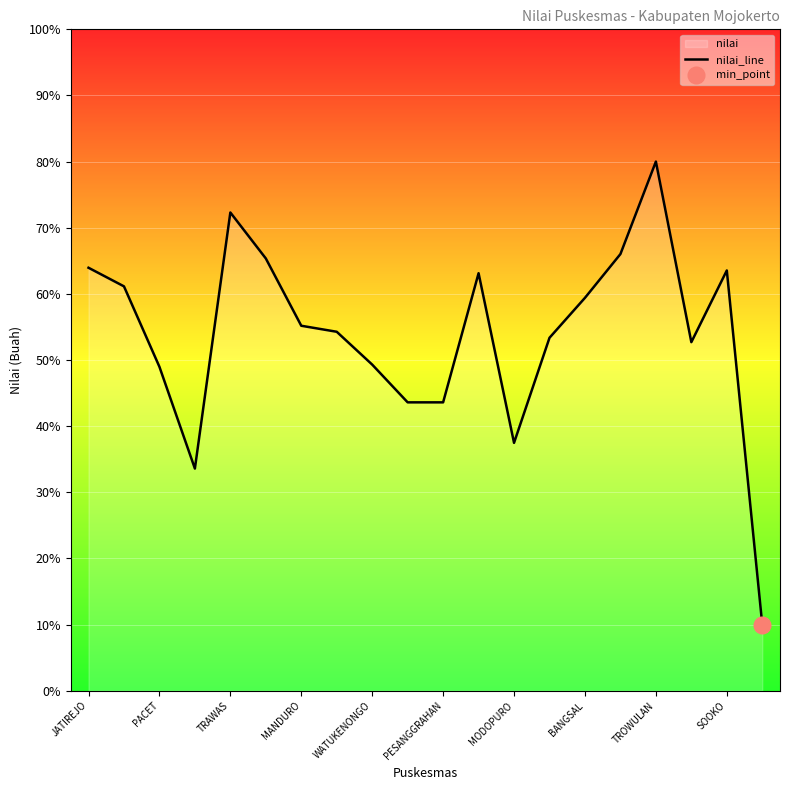

What is the ratio of the value at SOOKO to the value at JATIREJO?

1.0